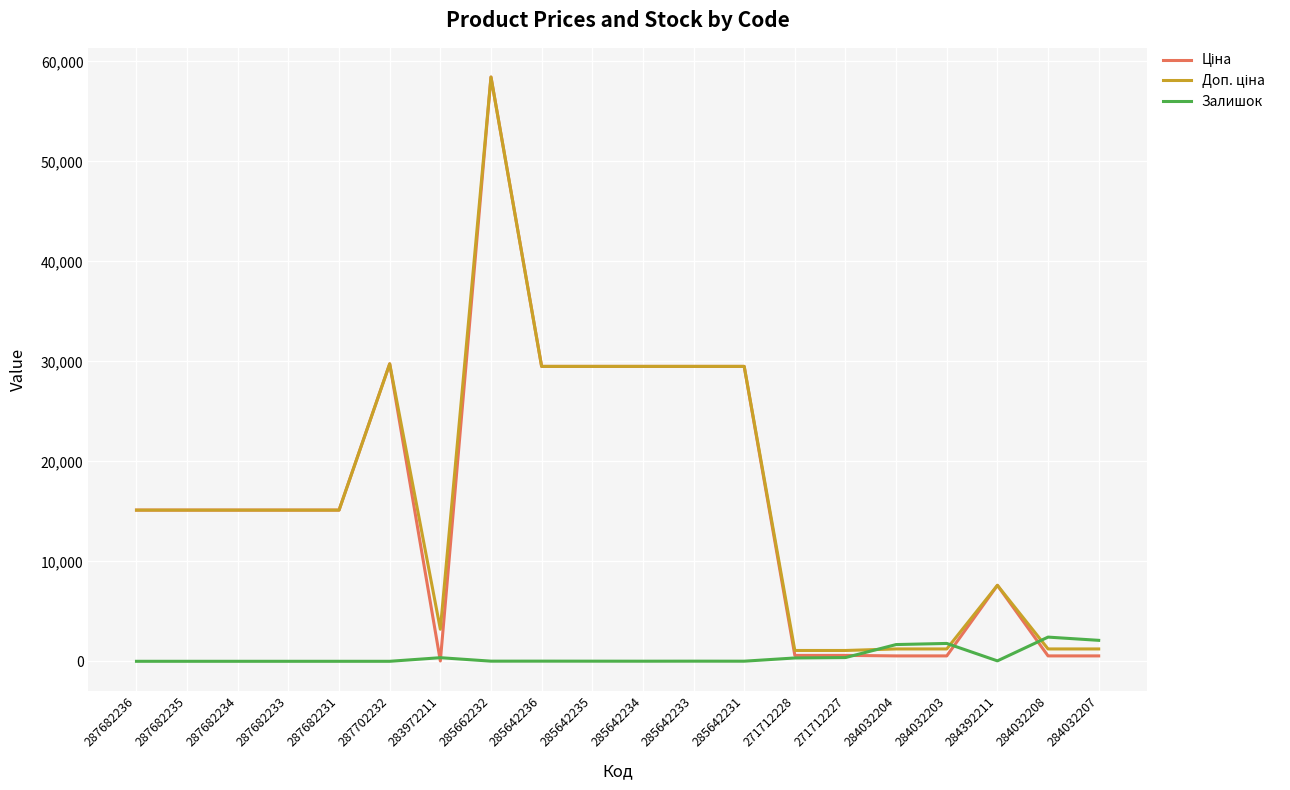

The Залишок series shows 10.0 at 285642234. True or false?

True